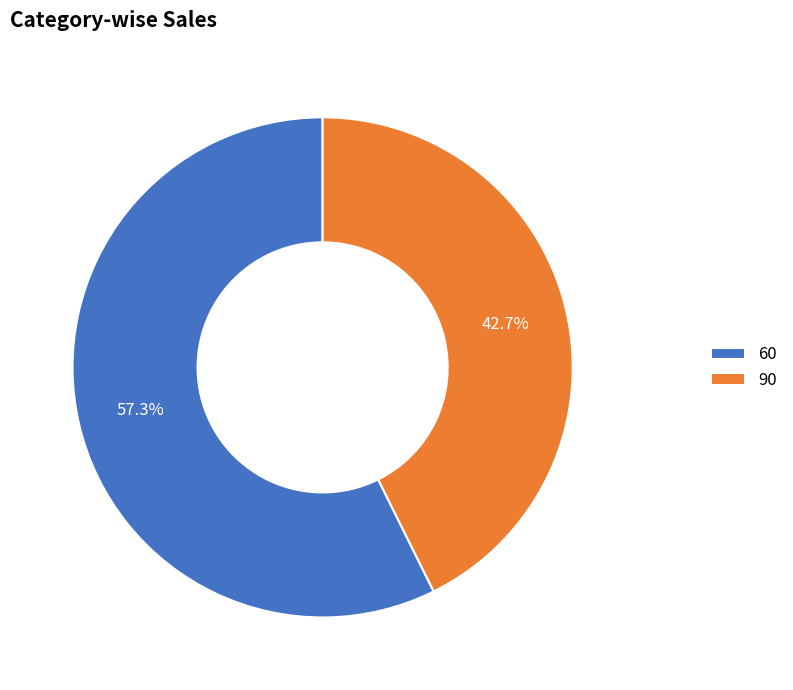

Which has a higher value, 90 or 60?

60